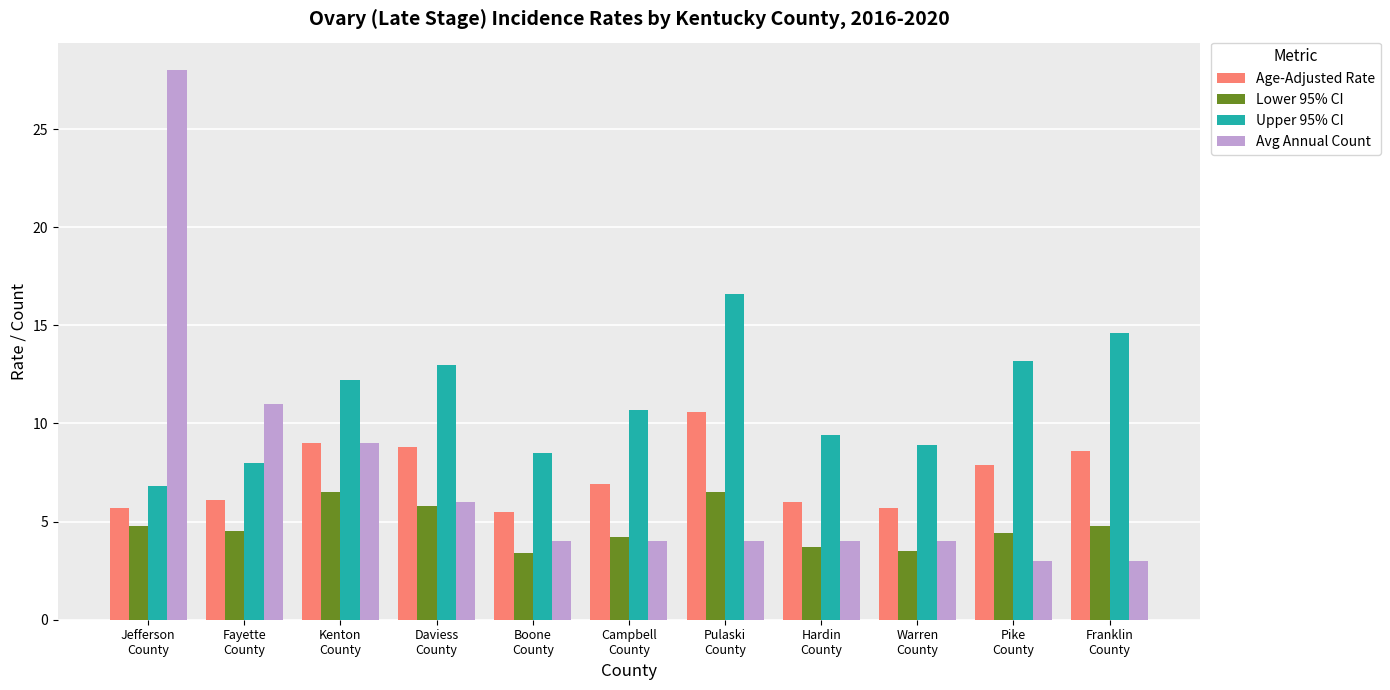

What is the approximate value of Lower 95% CI at Boone
County?

3.4